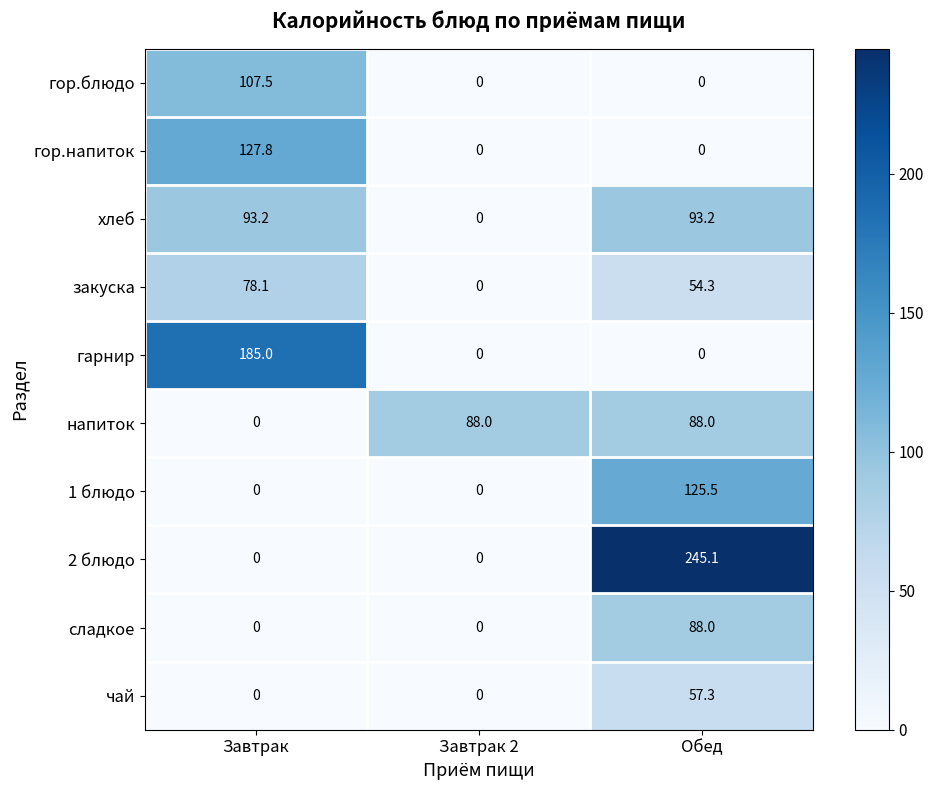

The value of гор.напиток at Завтрак is 36.7. True or false?

False